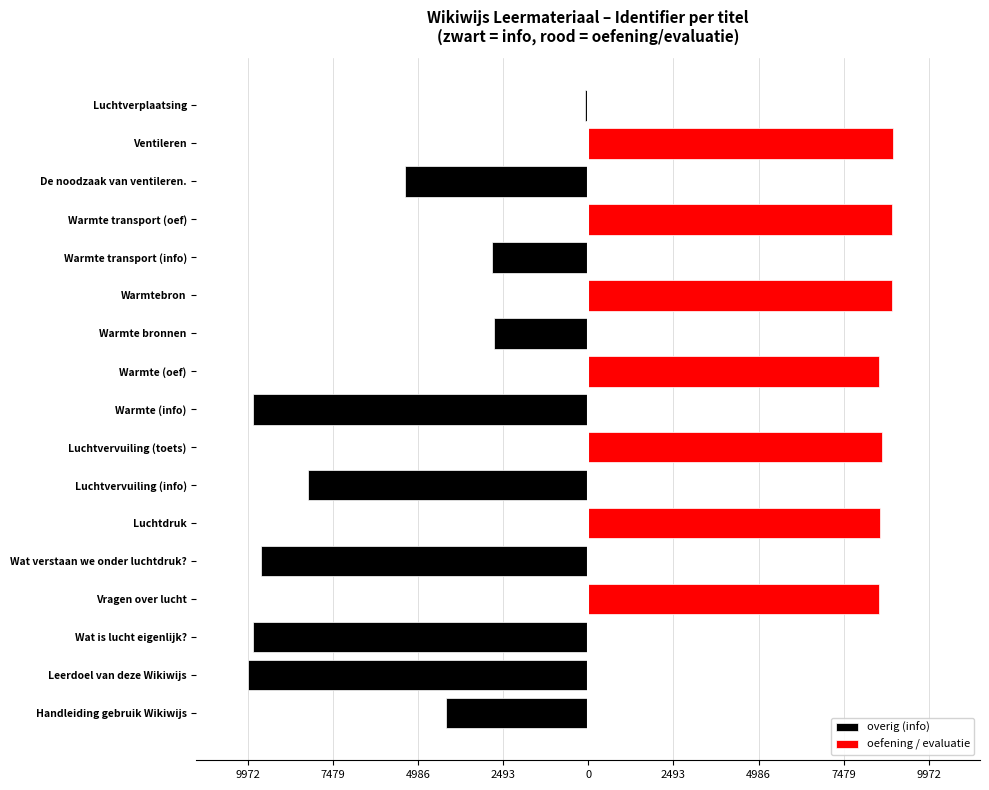

True or false: oefening / evaluatie has a value of 12641 at Luchtdruk.

False